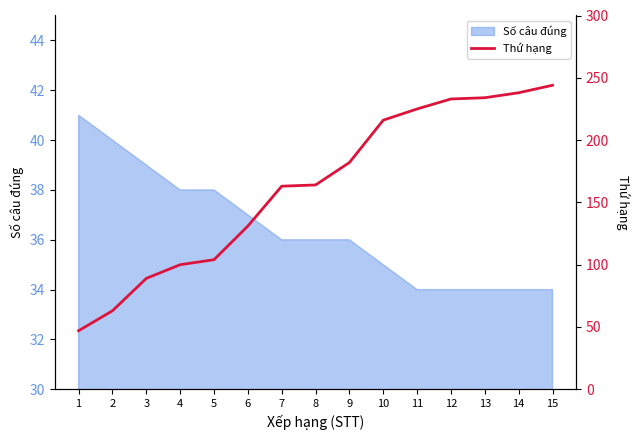

Reading left to right, transcribe all the data shown in this chart.

1=47	2=63	3=89	4=100	5=104	6=131	7=163	8=164	9=182	10=216	11=225	12=233	13=234	14=238	15=244